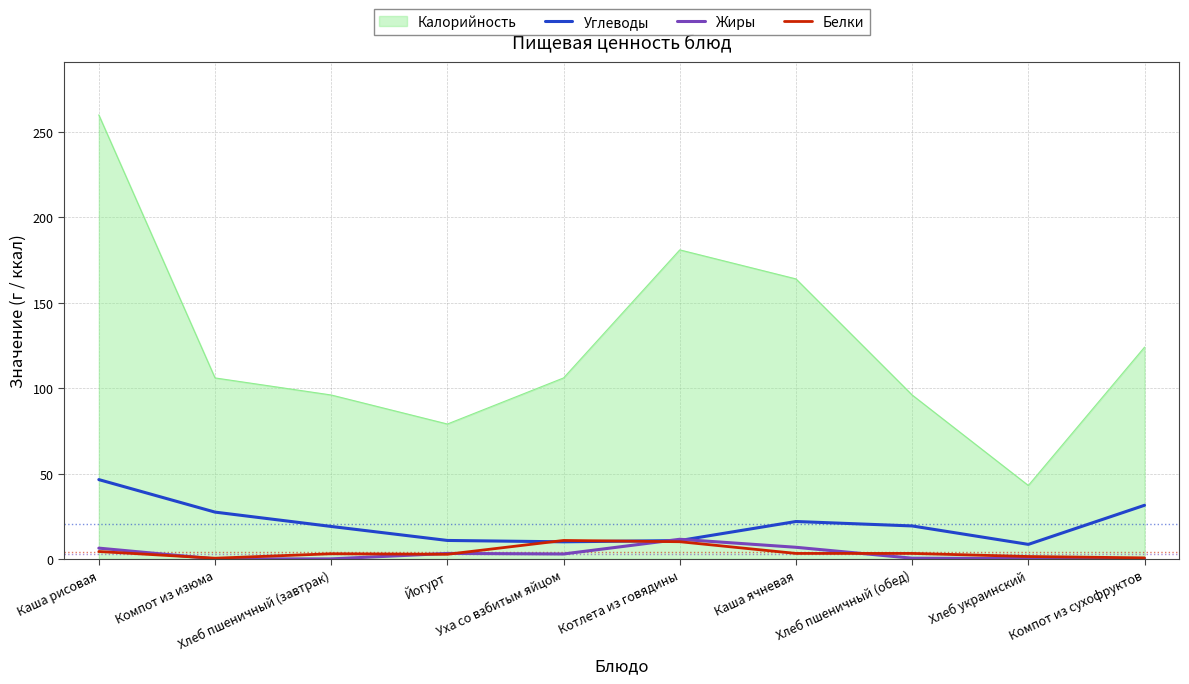

Which series has the widest spread of values?

Калорийность